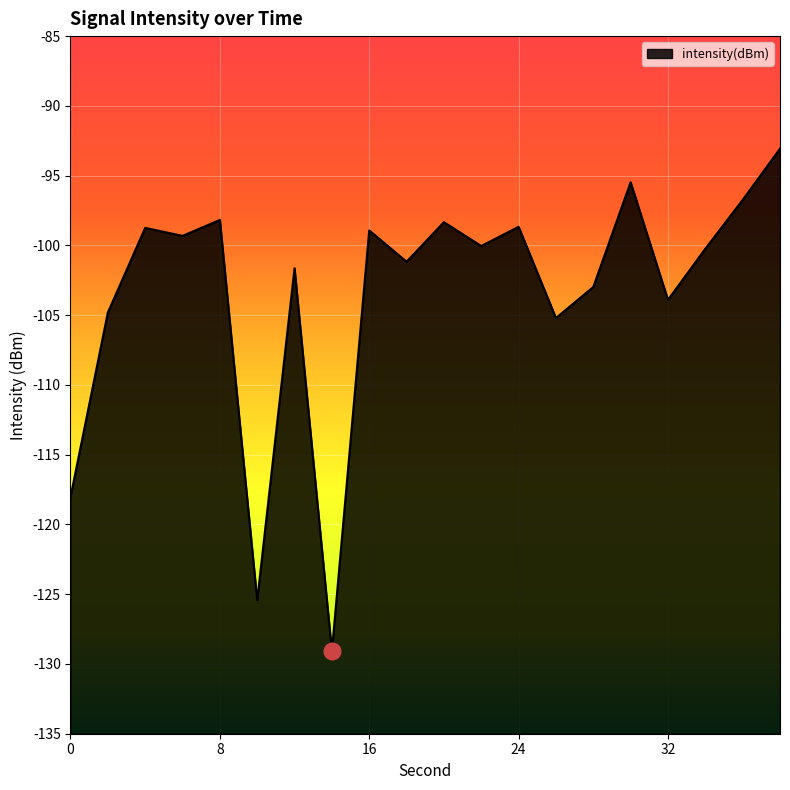

At which category does the data reach its first local valley?

6